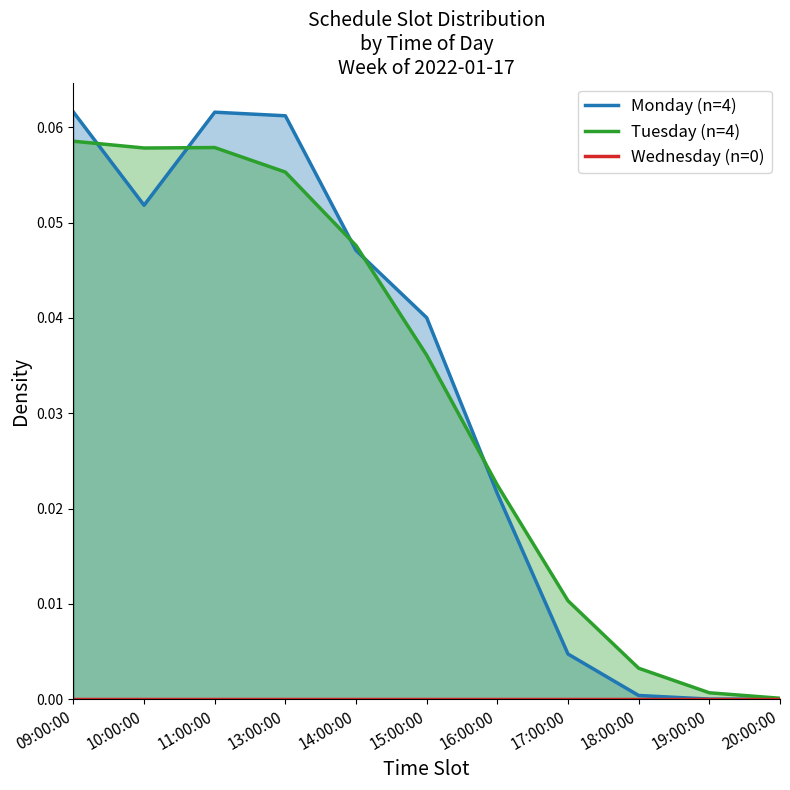

At which label is Tuesday (n=4) closest to 0?

20:00:00